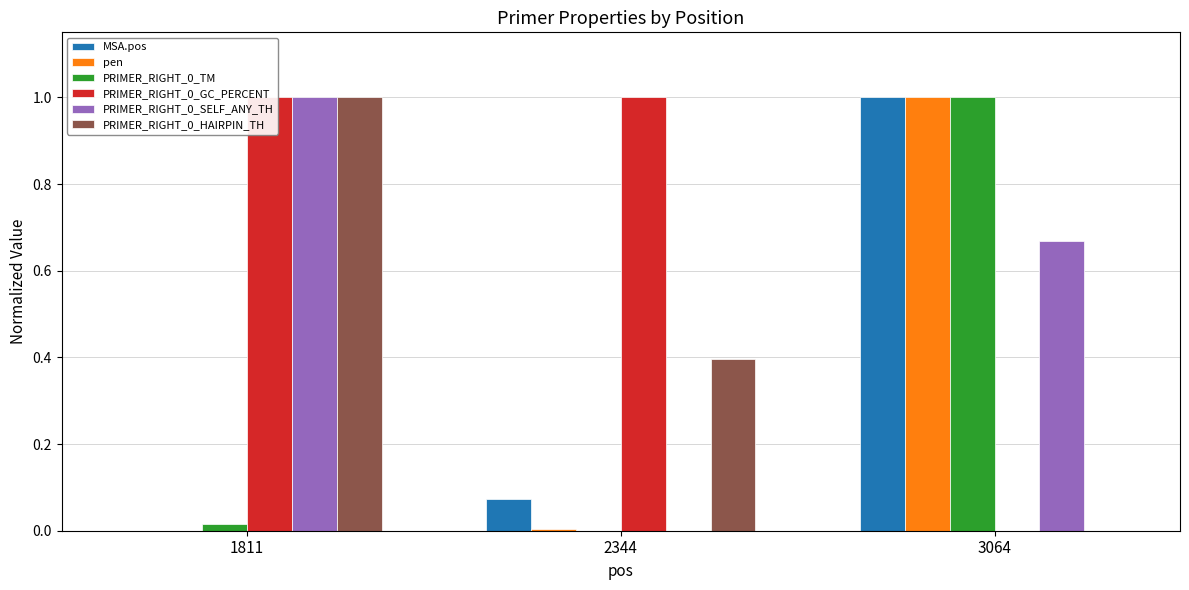

What is the average value of the PRIMER_RIGHT_0_SELF_ANY_TH series?

0.6